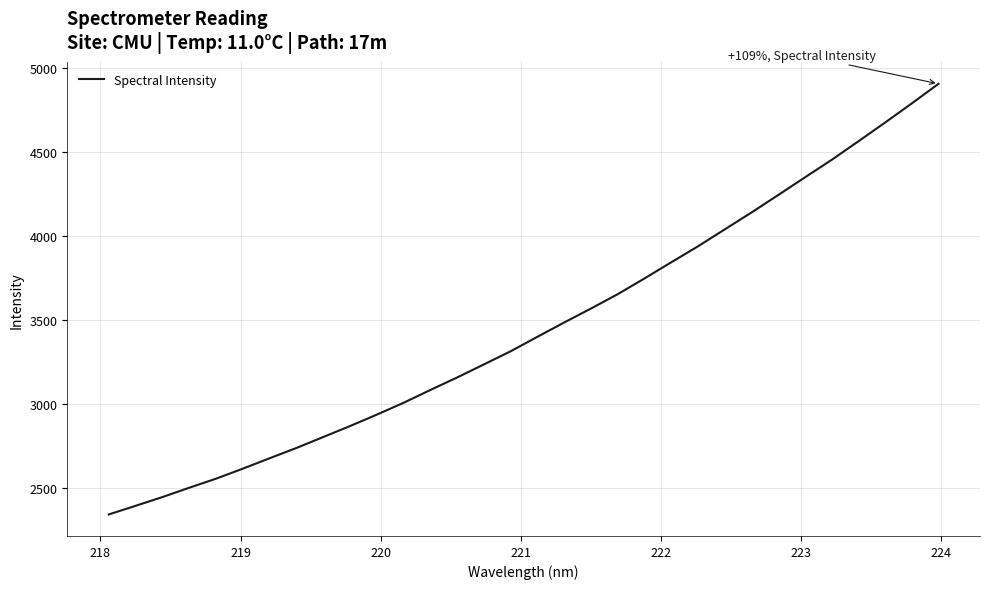

What is the maximum value shown in the chart?

4905.3